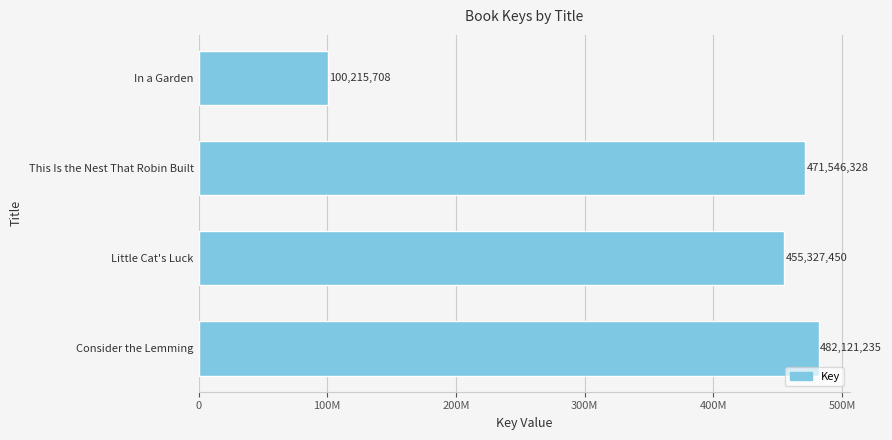

What is the sum of all values?

1509210721